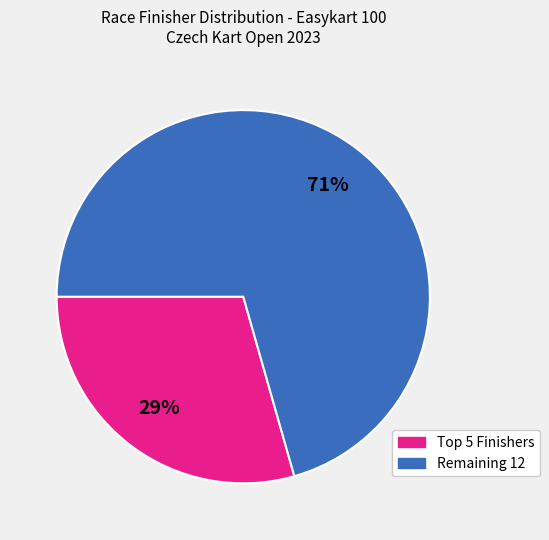

Does any single category account for the majority?

Yes